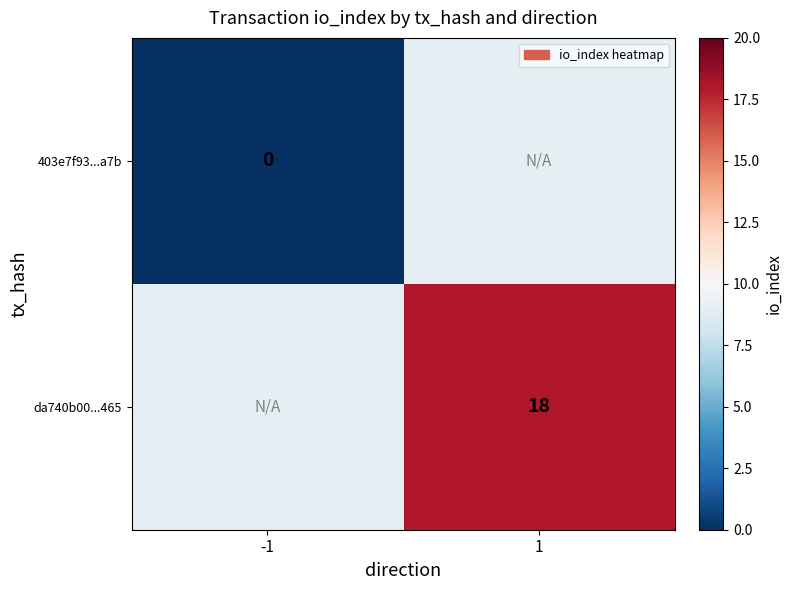

The value of da740b00...465 at 1 is 18. True or false?

True